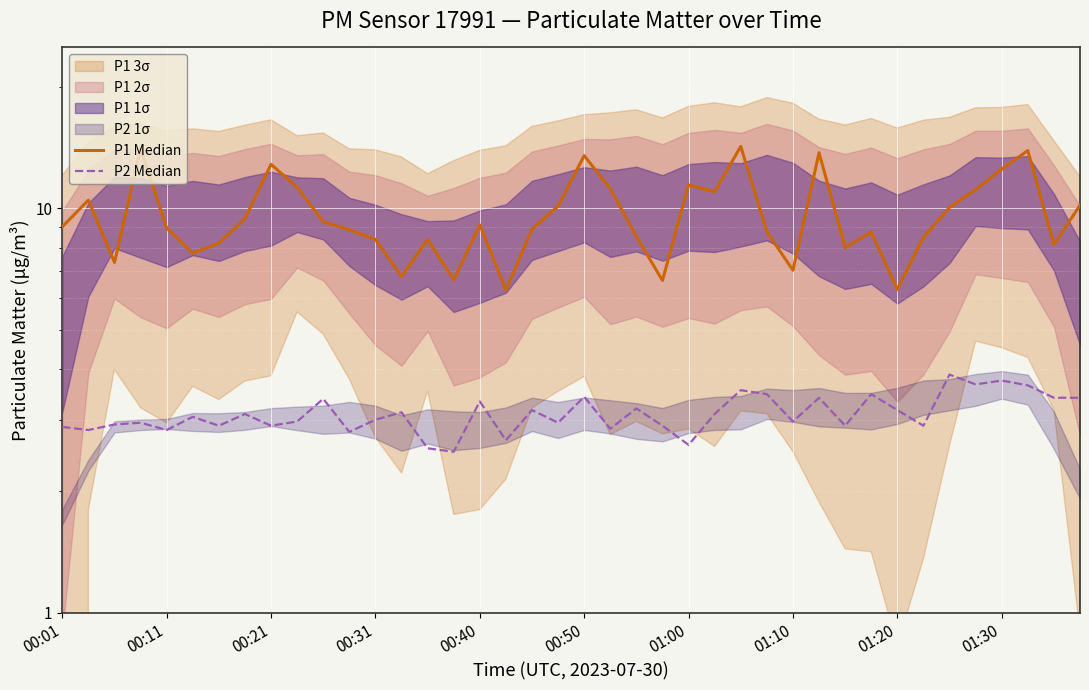

What is the greatest value displayed?

14.2